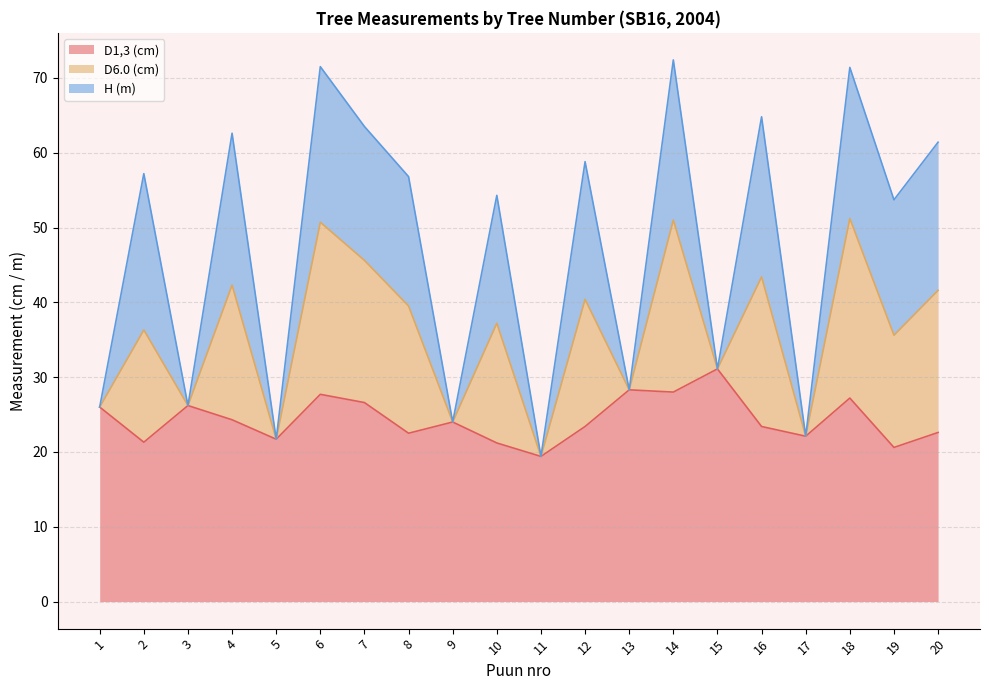

True or false: D6.0 (cm) and D1,3 (cm) intersect in this chart.

False